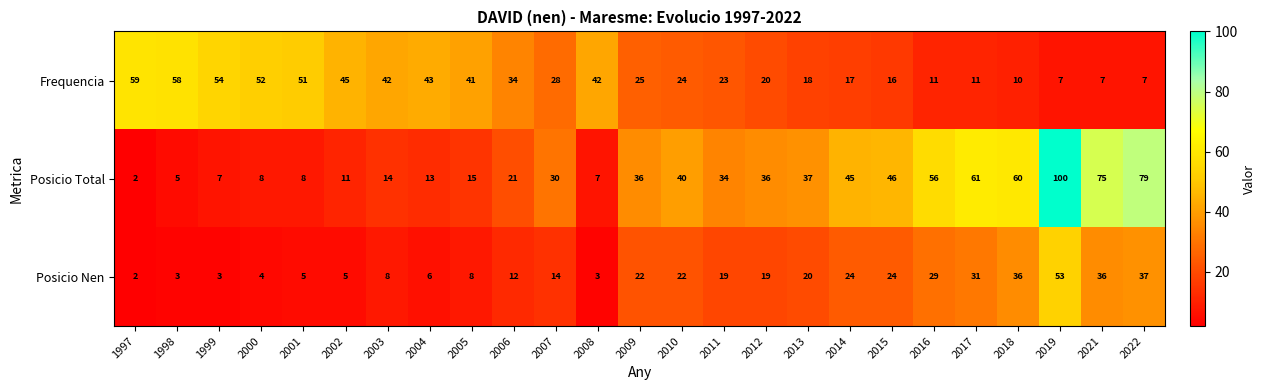

What is the greatest value displayed?

100